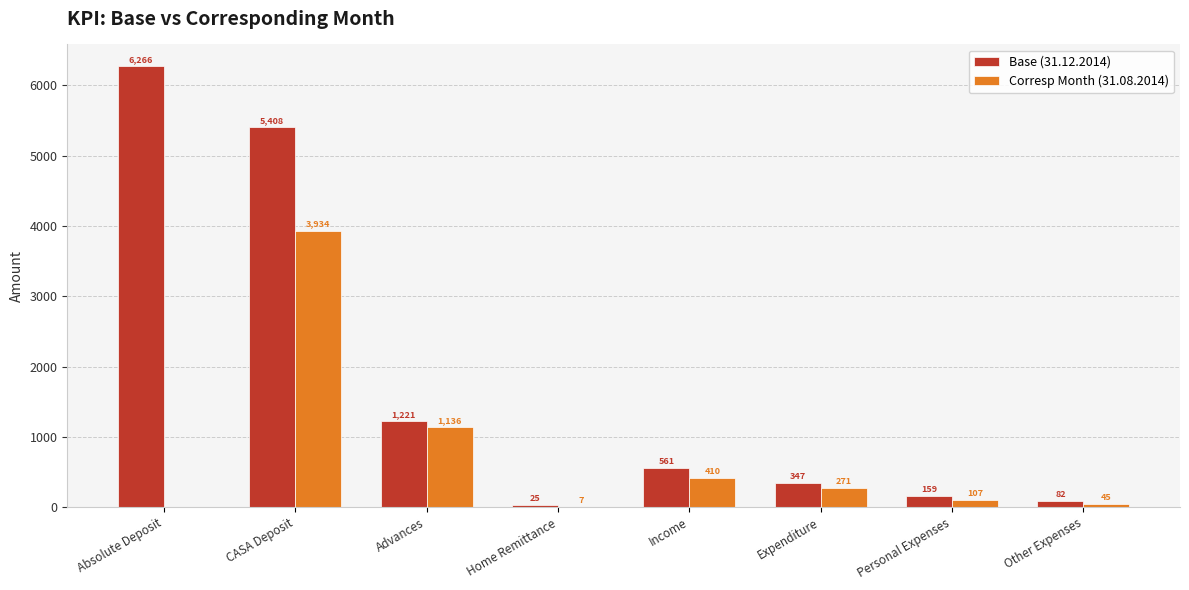

Which series changed the most between CASA Deposit and Personal Expenses?

Base (31.12.2014)